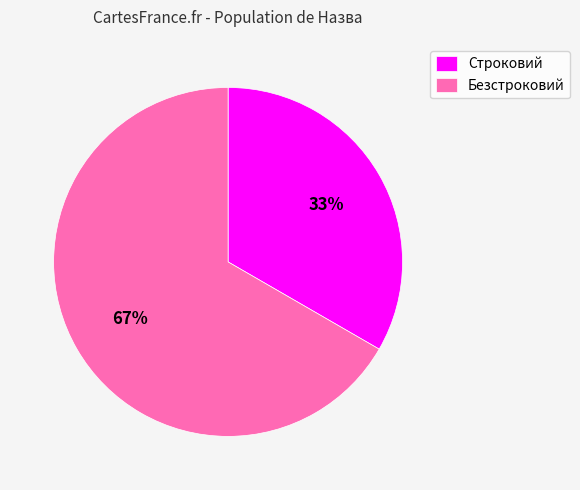

The Безстроковий slice represents 67% of the pie. True or false?

True